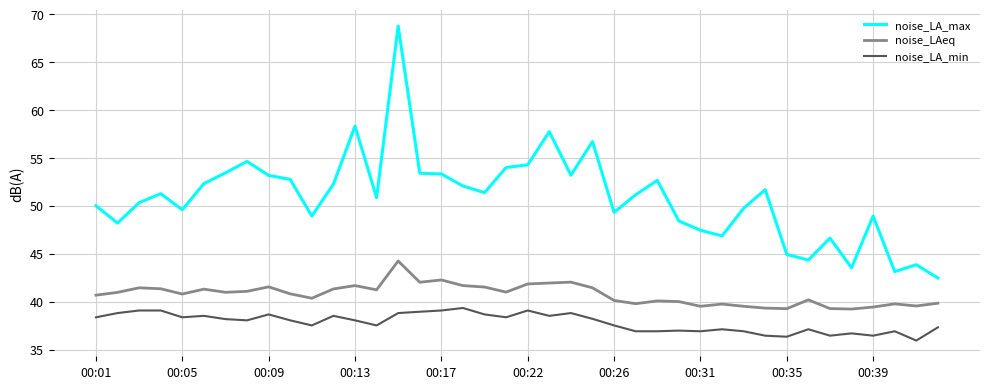

Rank the series by their average value, from lowest to highest.

noise_LA_min, noise_LAeq, noise_LA_max